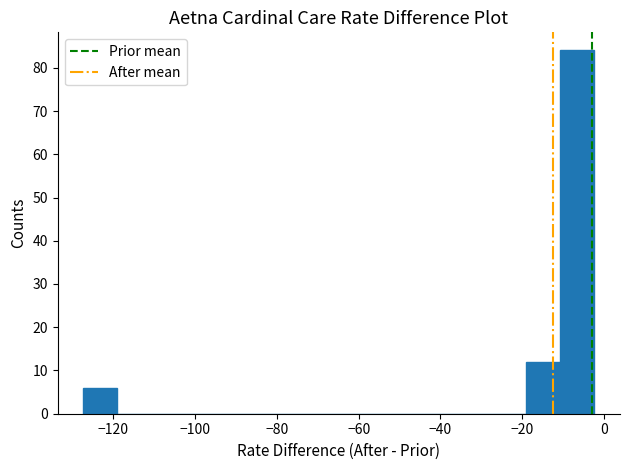

How tall is the bar that spans -128 to -120 on the x-axis? Neither the bar edges nor the heights are printed on the chart, so give them approximately, as read against the axes.

6